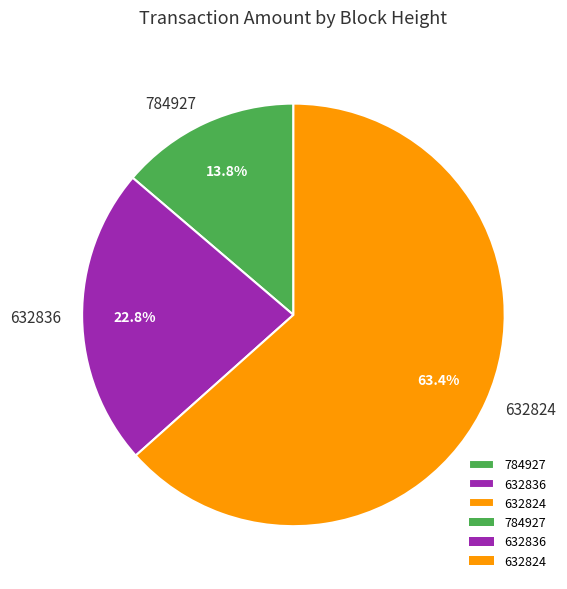

Is 632836 the majority of the pie?

No